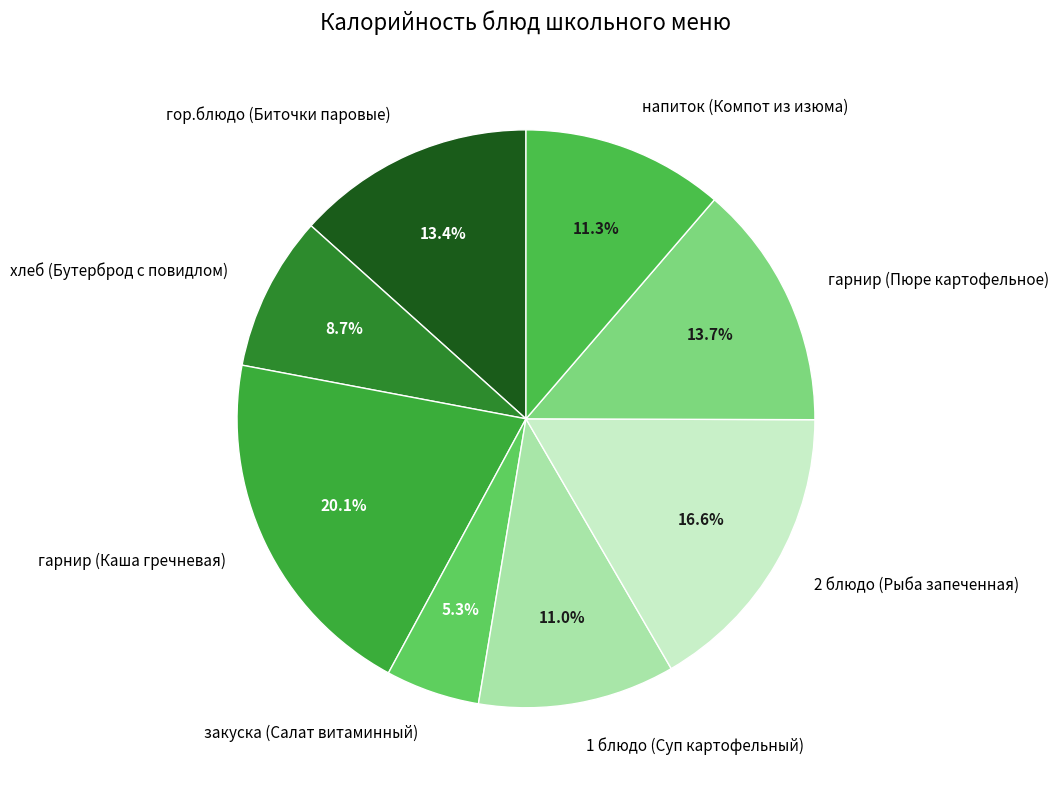

Which has a higher value, гарнир (Каша гречневая) or гор.блюдо (Биточки паровые)?

гарнир (Каша гречневая)